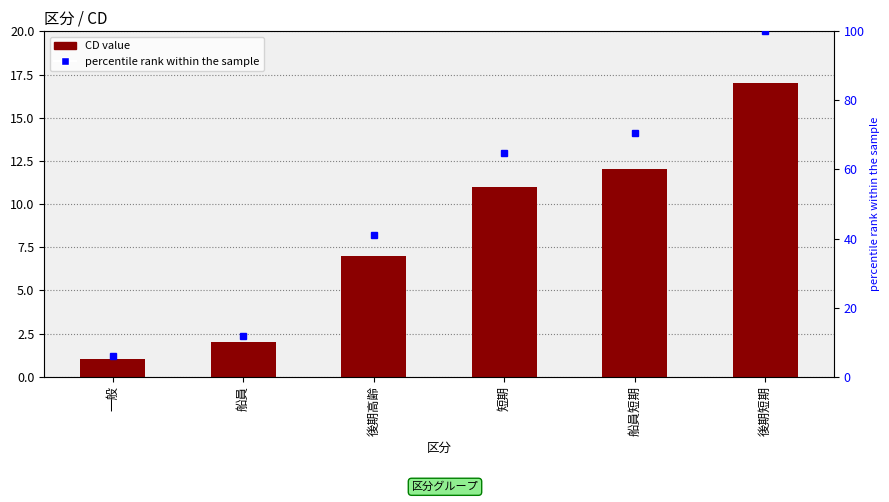

What is the maximum value shown in the chart?

100.0